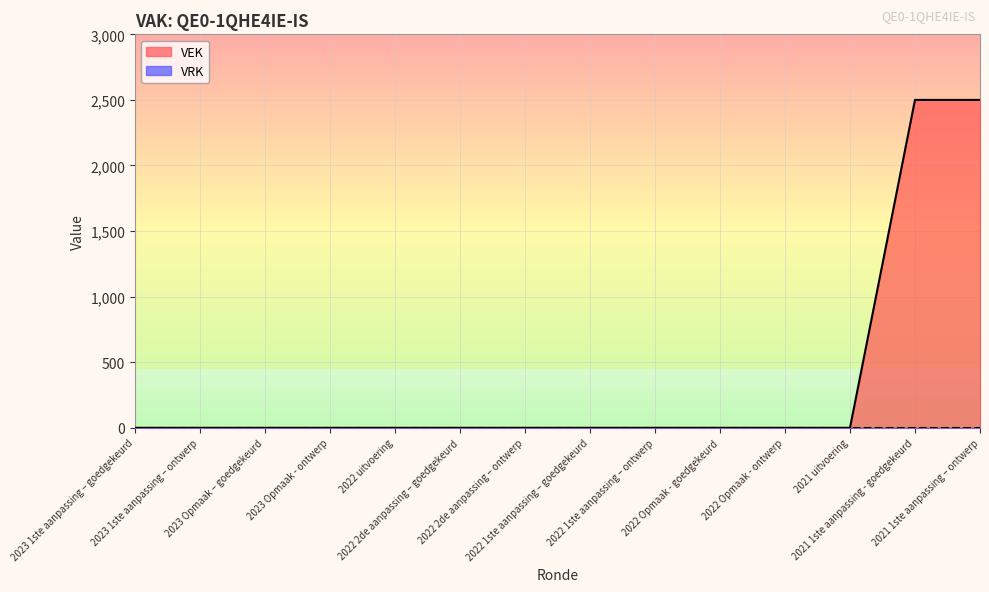

How many distinct data groups are displayed?

2